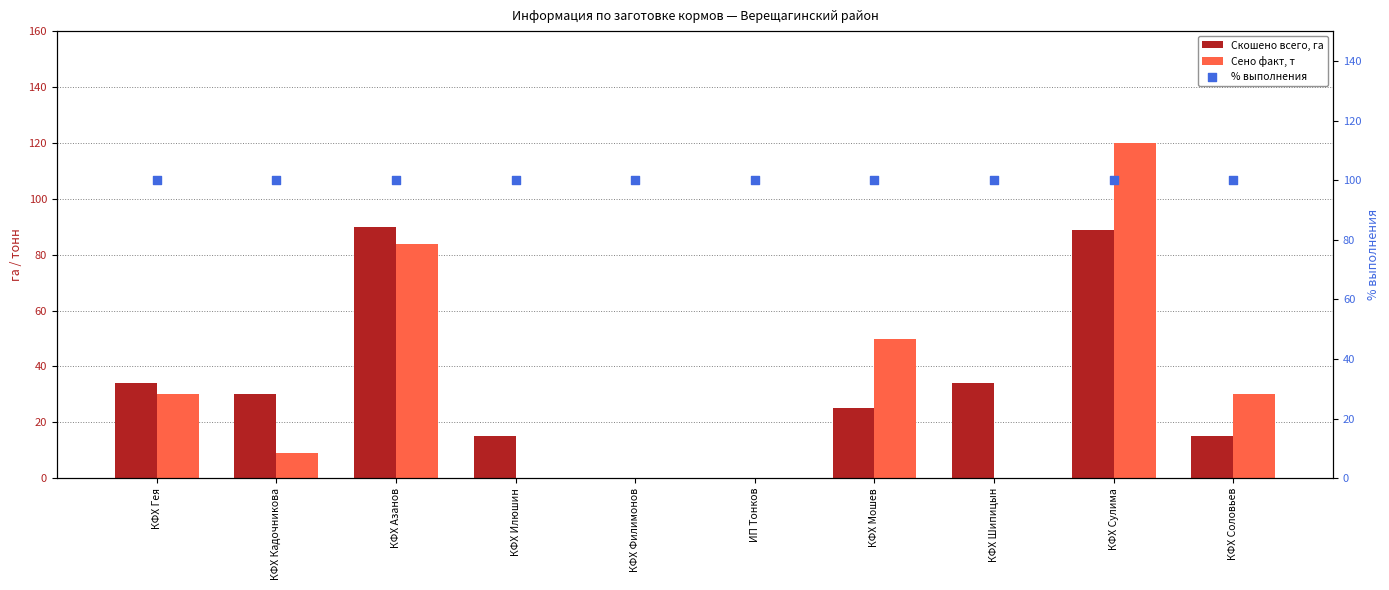

Which series has the largest Y range (max minus min)?

Сено факт, т